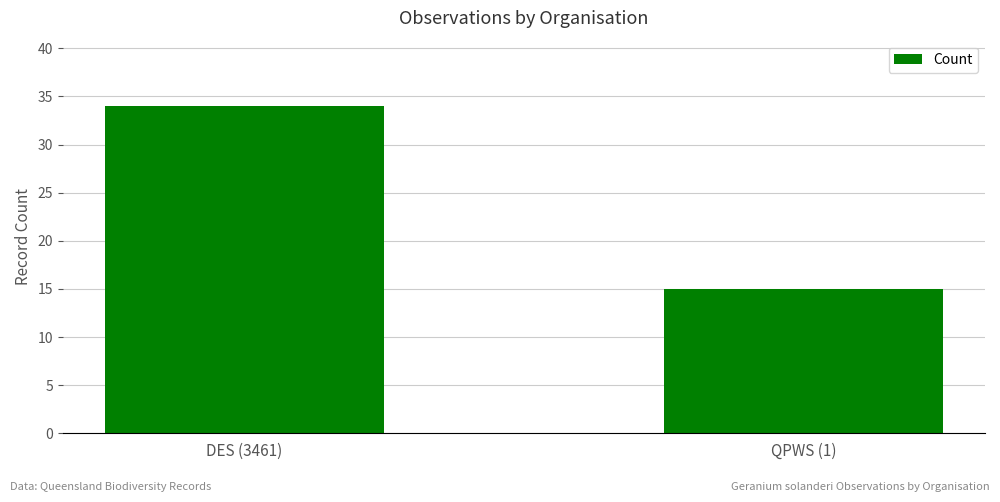

What is the change in value from DES (3461) to QPWS (1)?

-19